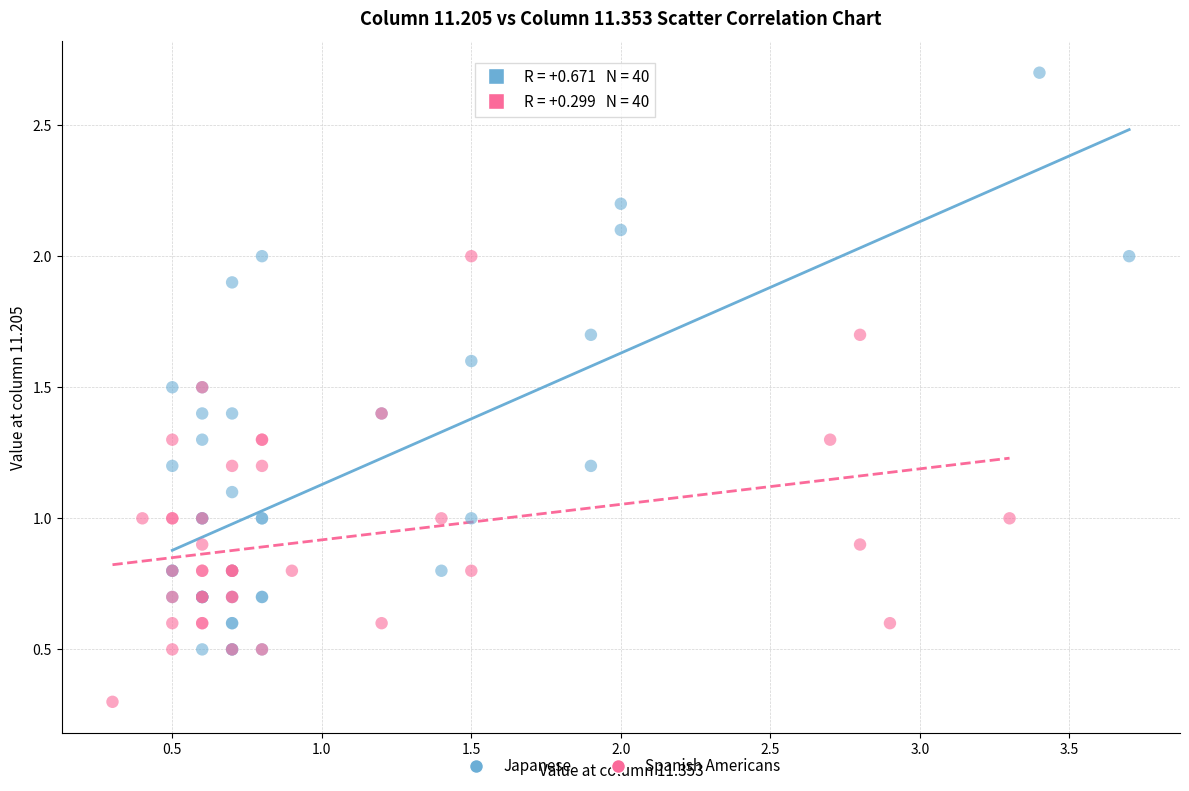

Which series has the largest Y range (max minus min)?

Japanese